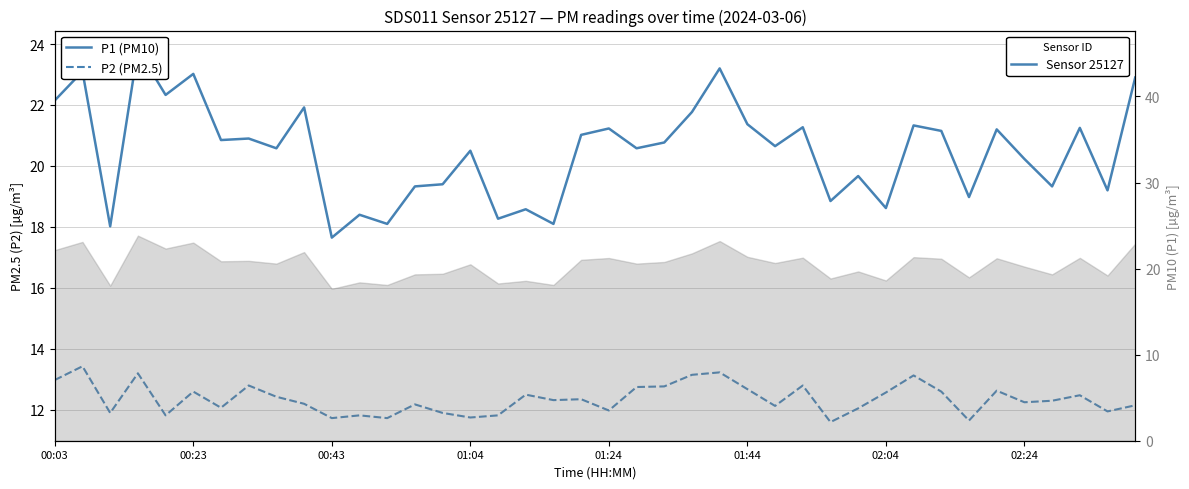

How many interior local peaks does the P2 (PM2.5) series have?

13